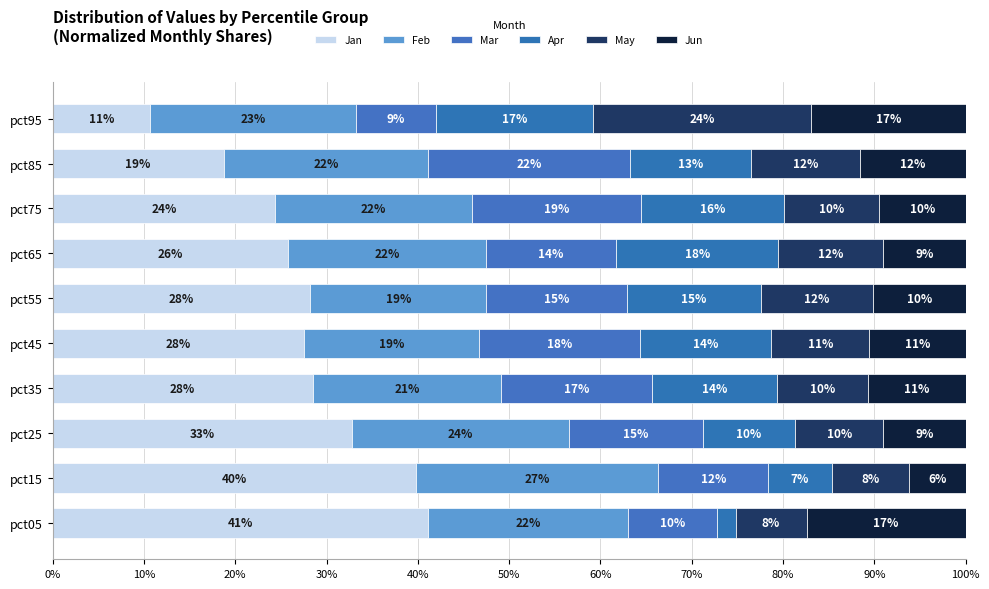

How many groups of bars are there?

10